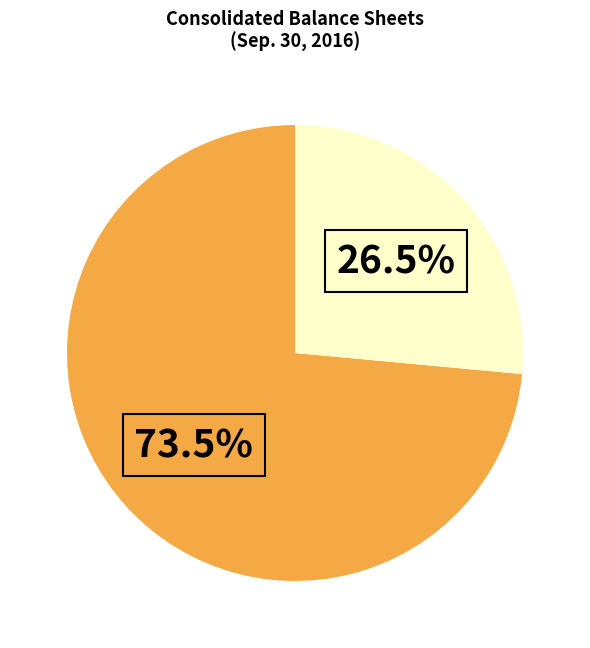

Is there a majority slice in this chart?

Yes